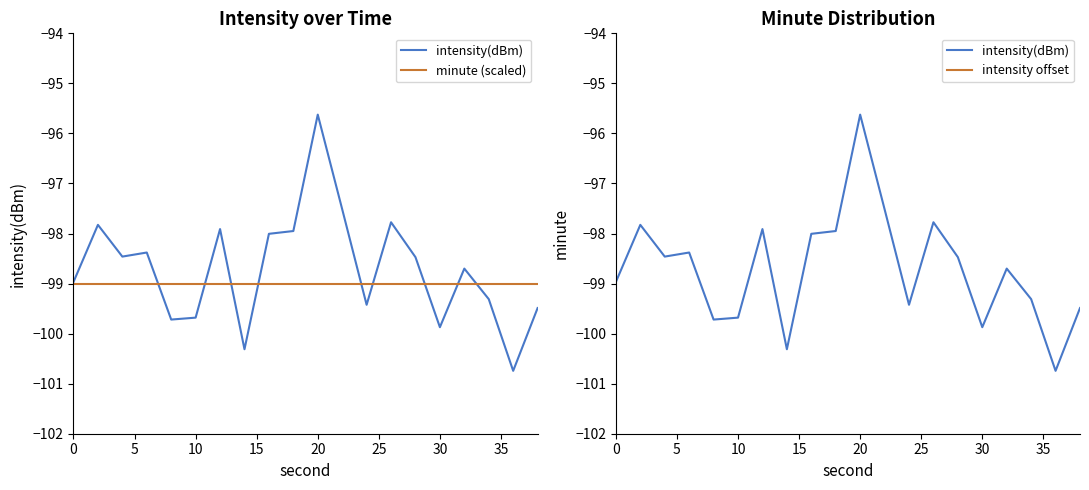

What is the smallest value displayed?

-100.7